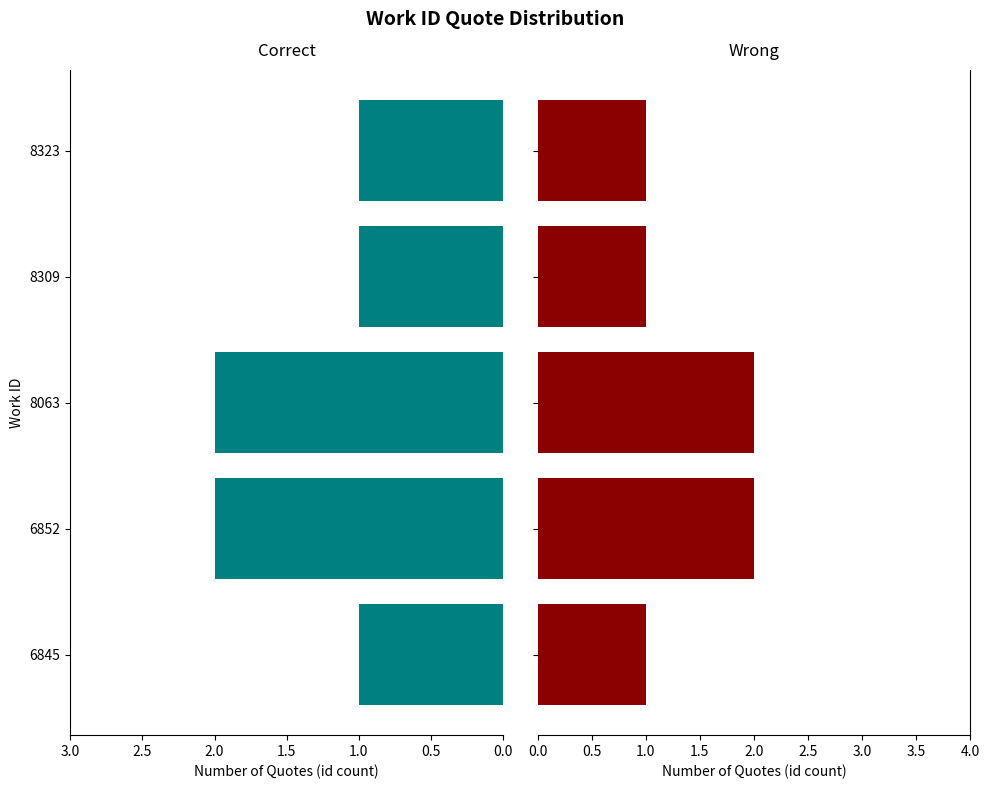

Are the bars grouped side by side (vs. stacked)?

Yes